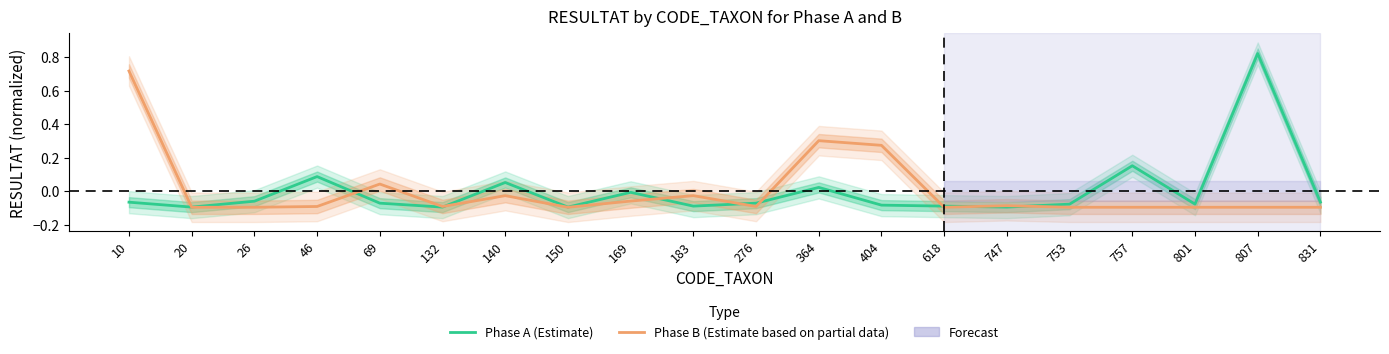

What is the difference between the Phase A (Estimate) values at 46 and 276?

0.2